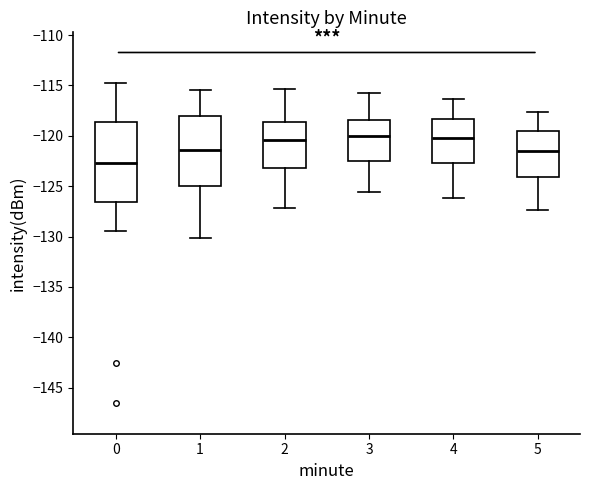

Reading left to right, read every box against the y-axis: the position of its median line, the range the box covers, and the ends of its whiskers. The values are not printed on the chart, so give them approximately, as read against the axis.

0: median -122.5, box -126.5 to -118.5, whiskers -129.5 to -114.5
1: median -121.5, box -125.0 to -118.0, whiskers -130.0 to -115.5
2: median -120.5, box -123.0 to -118.5, whiskers -127.0 to -115.5
3: median -120.0, box -122.5 to -118.5, whiskers -125.5 to -116.0
4: median -120.0, box -122.5 to -118.5, whiskers -126.0 to -116.5
5: median -121.5, box -124.0 to -119.5, whiskers -127.5 to -117.5